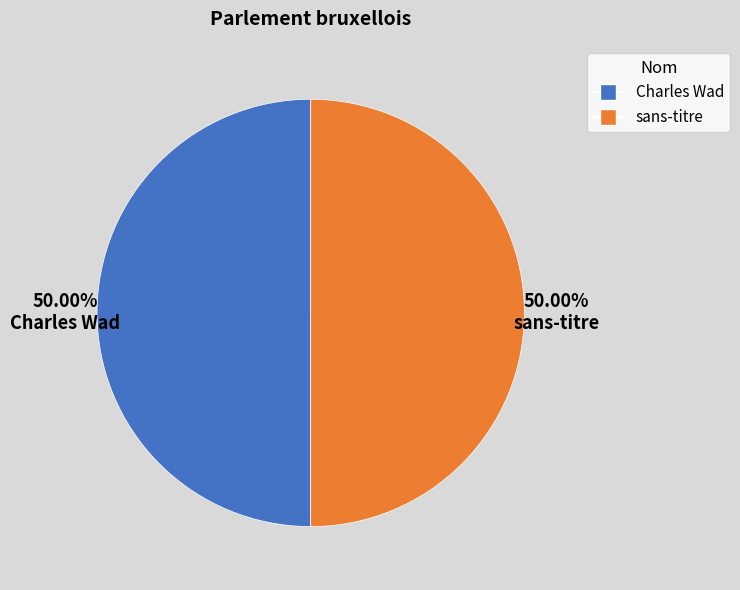

What percentage is NOT represented by sans-titre?

50.0%